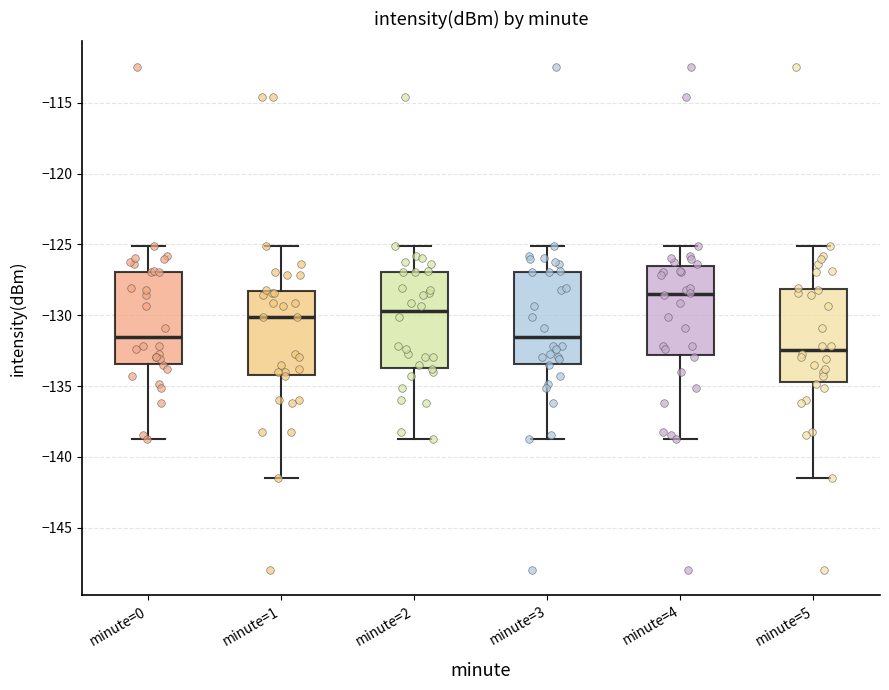

Where does the lower whisker of the box for minute=1 end on the y-axis? The values are not printed on the chart, so give them approximately, as read against the axis.

-141.5